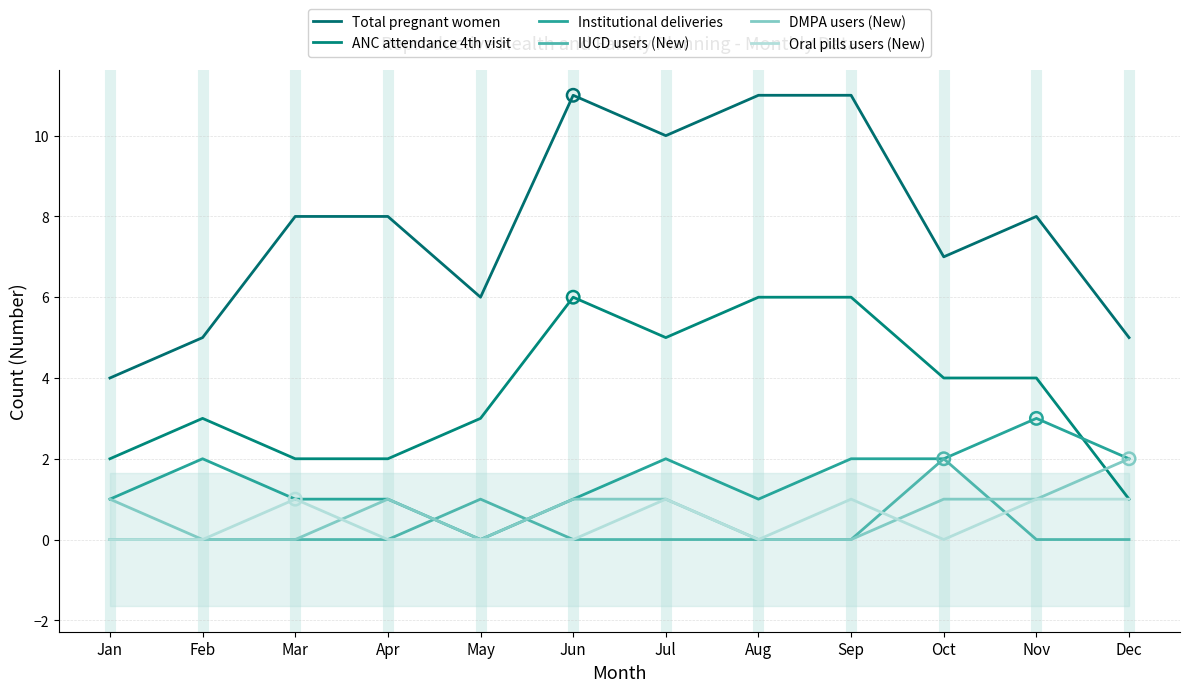

Which series has the largest total across all categories?

Total pregnant women